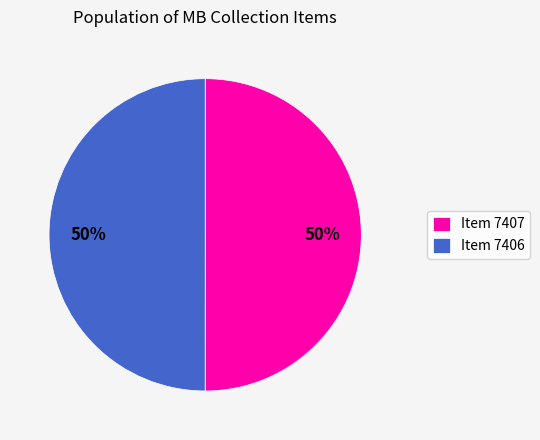

Approximately how many times larger is the value at Item 7406 compared to Item 7407?

1.0